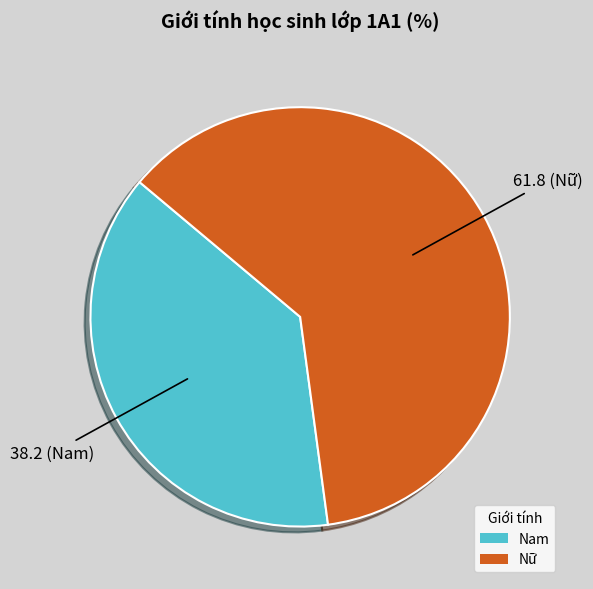

What is the majority slice?

Nữ